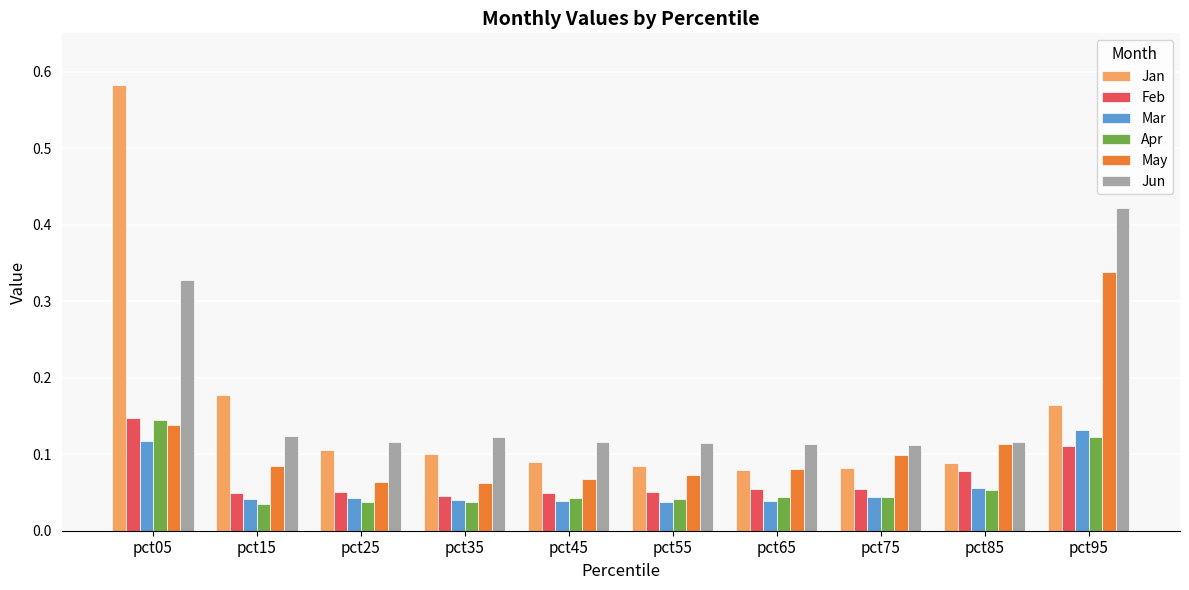

Are the bars grouped side by side (vs. stacked)?

Yes